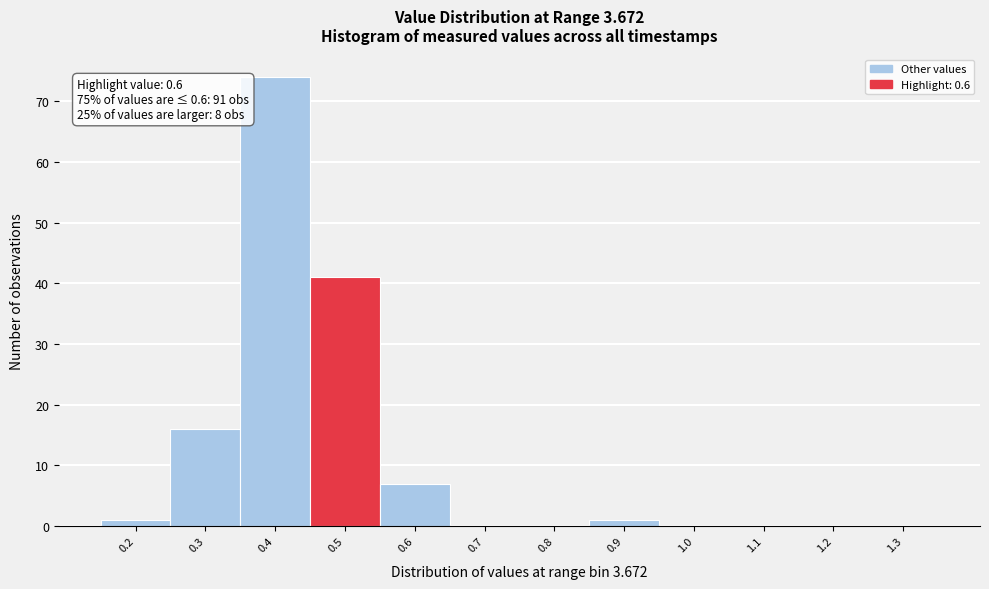

Reading left to right, list all the values displayed in this chart.

0.2=1	0.3=16	0.4=74	0.5=41	0.6=7	0.7=0	0.8=0	0.9=1	1.0=0	1.1=0	1.2=0	1.3=0